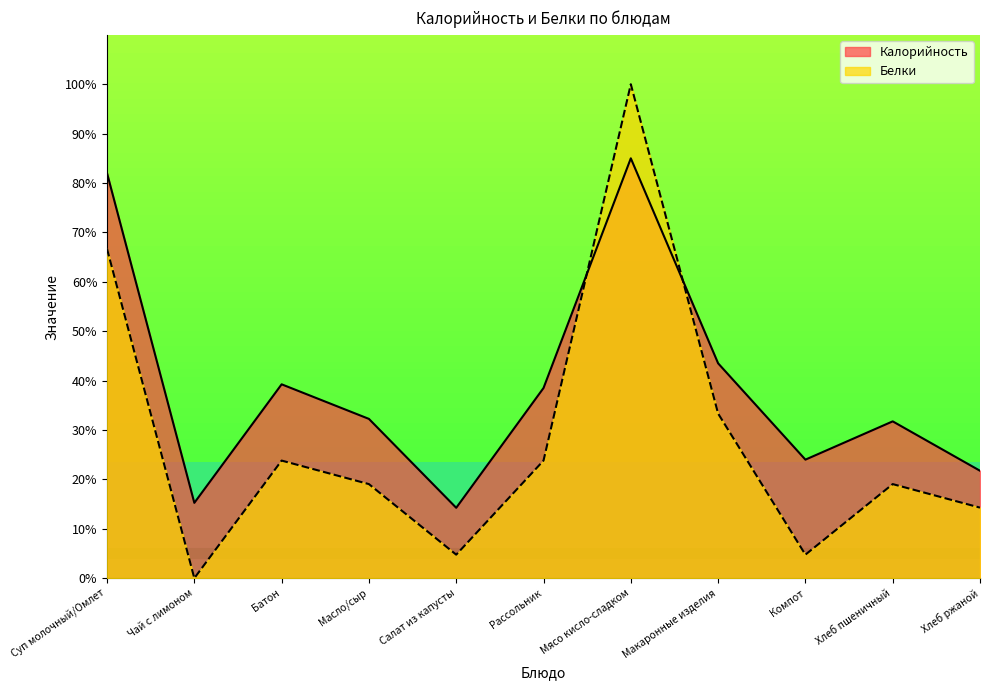

What is the spread (max minus min) of values at Чай с лимоном?

15.2